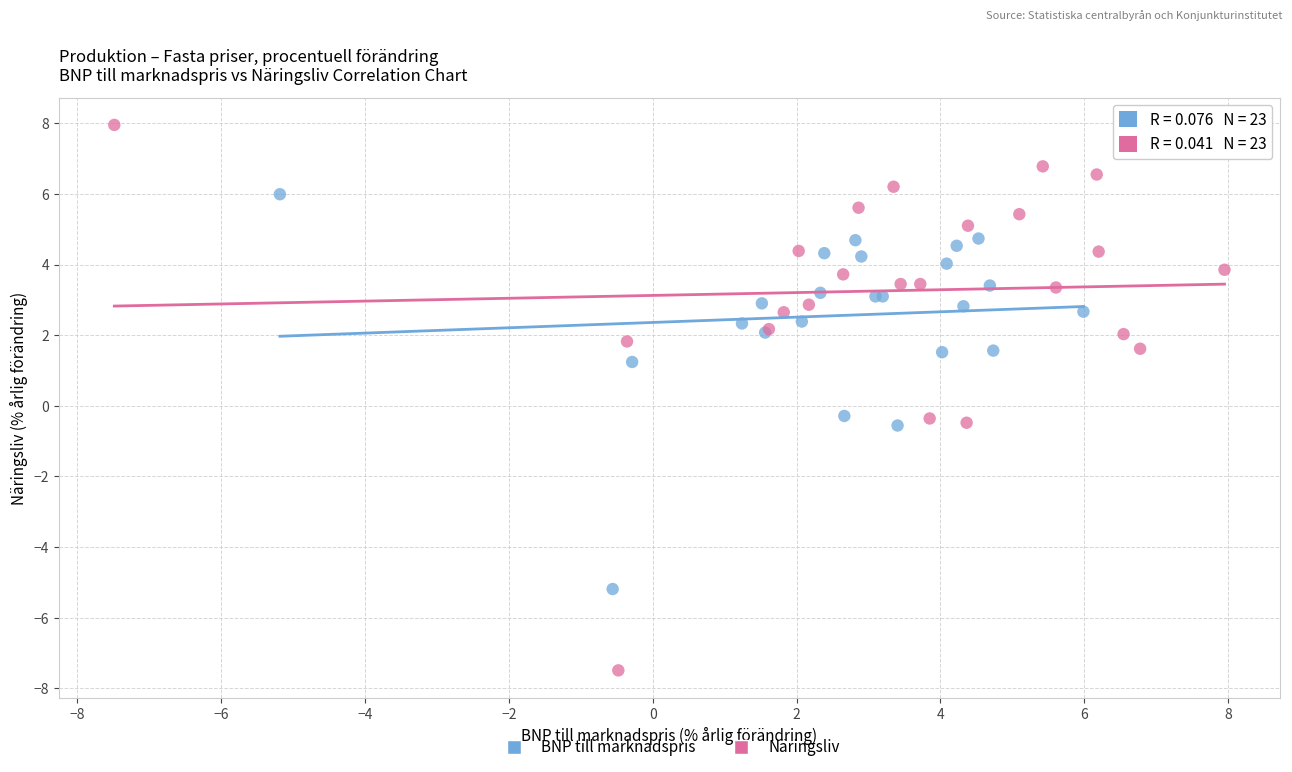

Which series reaches the minimum Y coordinate?

Näringsliv